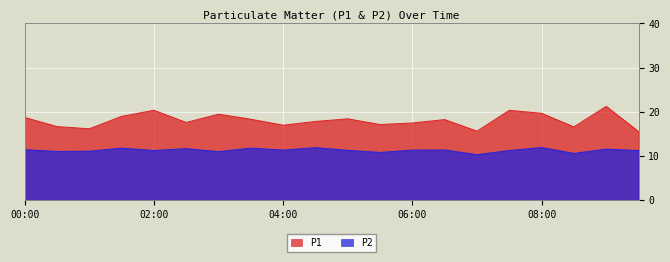

At 01:00, list the series in order from largest to smallest.

P1, P2